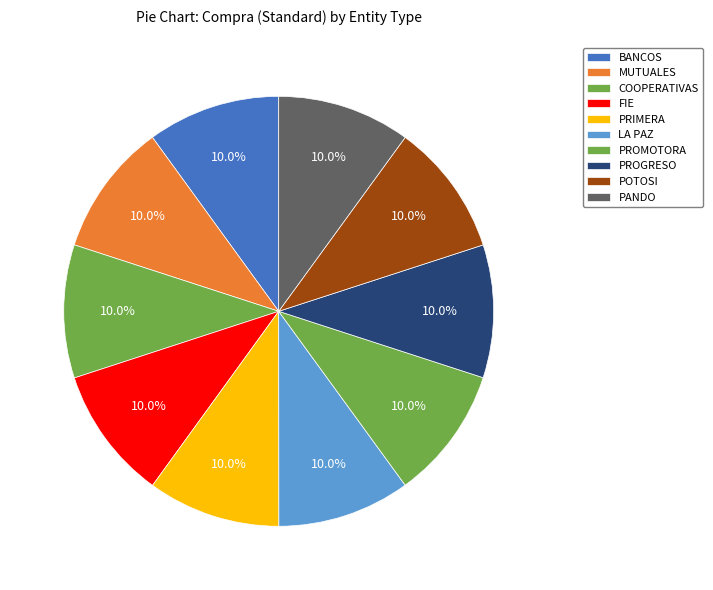

Count the number of slices in the pie.

10